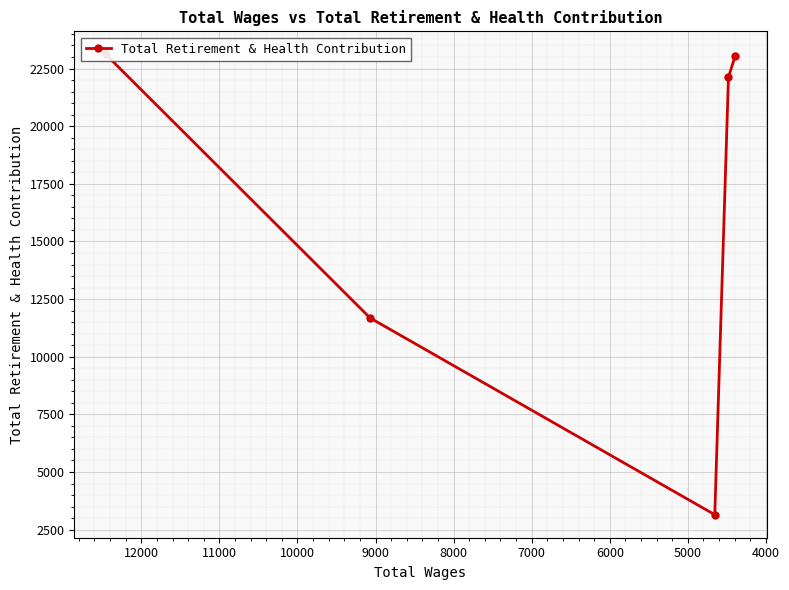

Reading left to right, transcribe all the data shown in this chart.

23116	11683	3148	22116	23045